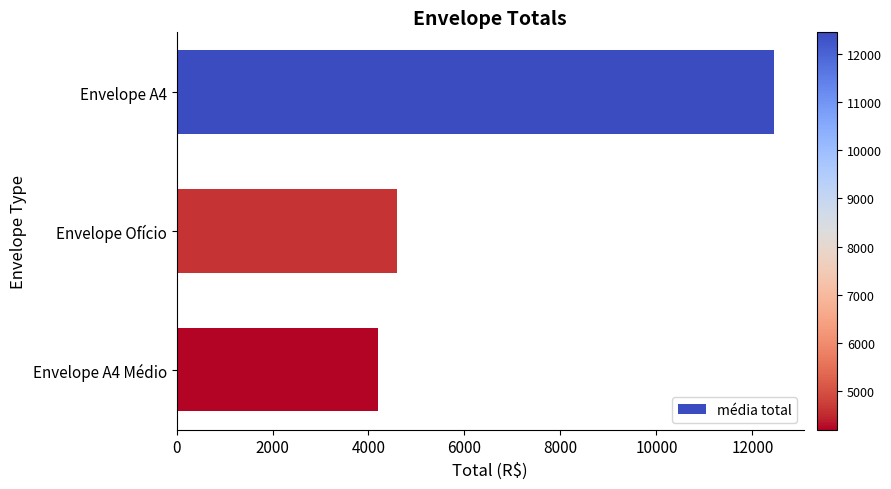

What is the greatest value displayed?

12450